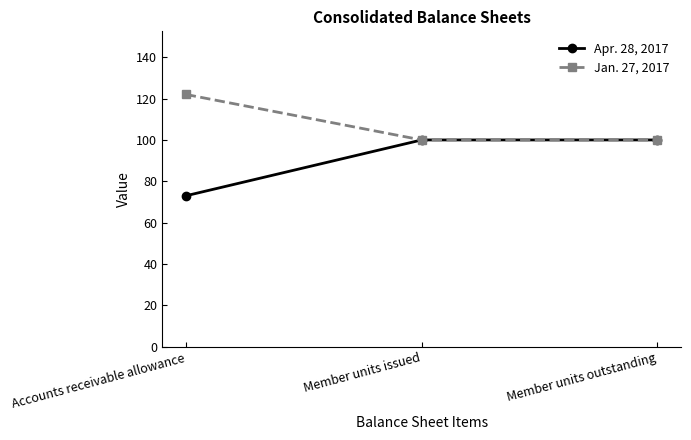

Does the chart have visible grid lines?

No